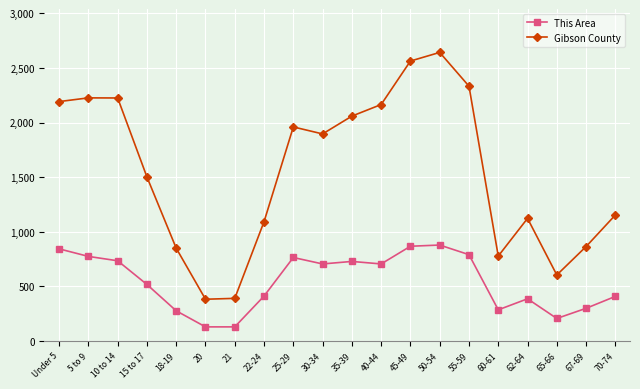

Is it true that Gibson County equals 850 at 18-19?

True